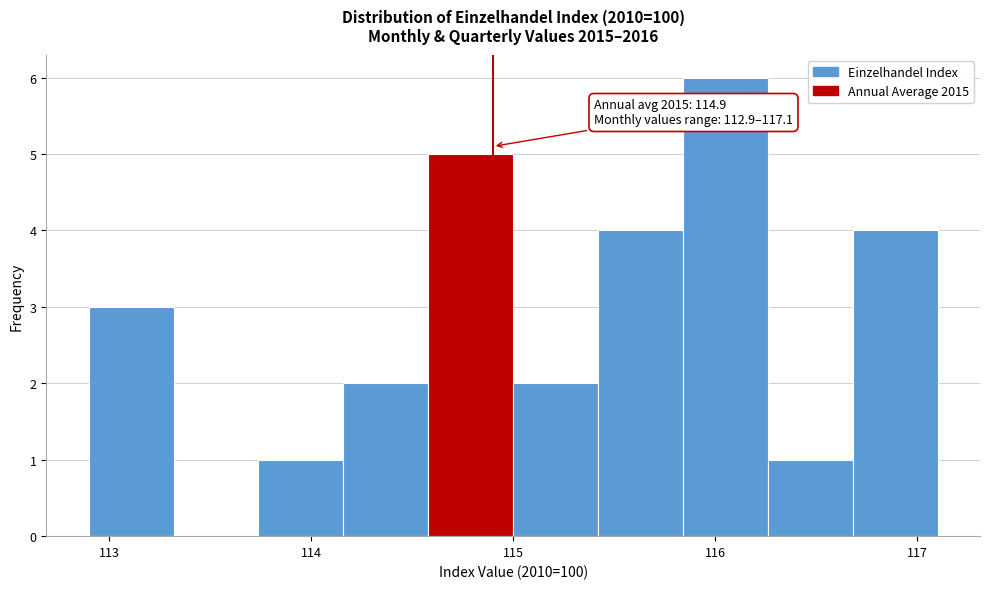

Which range on the x-axis has the tallest bar?

115.84 to 116.26